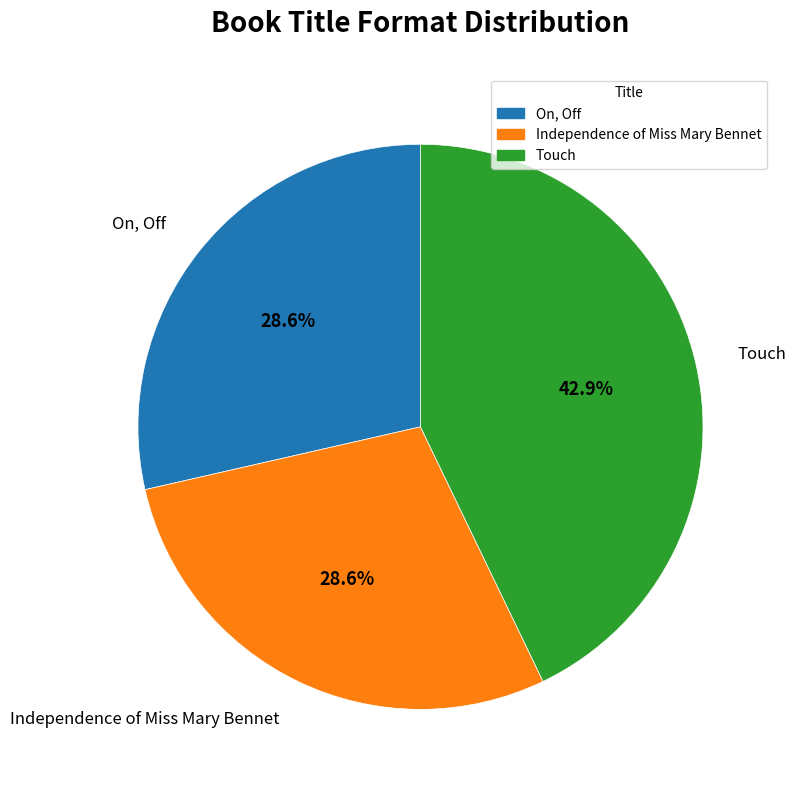

What is the largest slice in the pie chart?

Touch